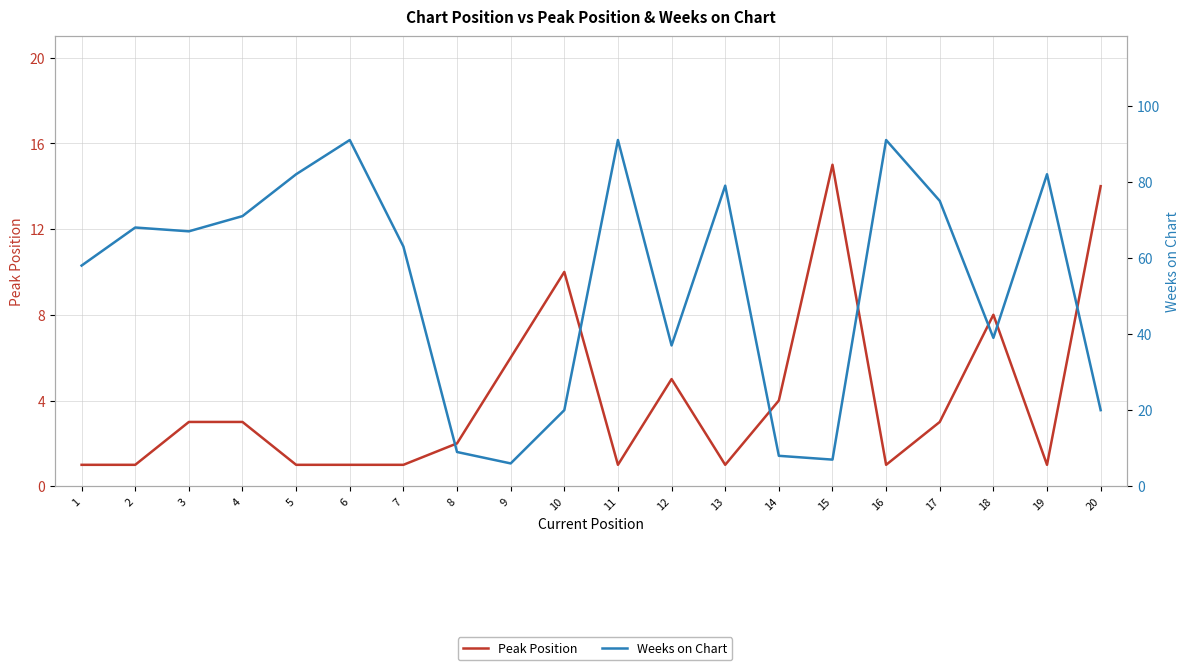

How many data points does each series have?

20